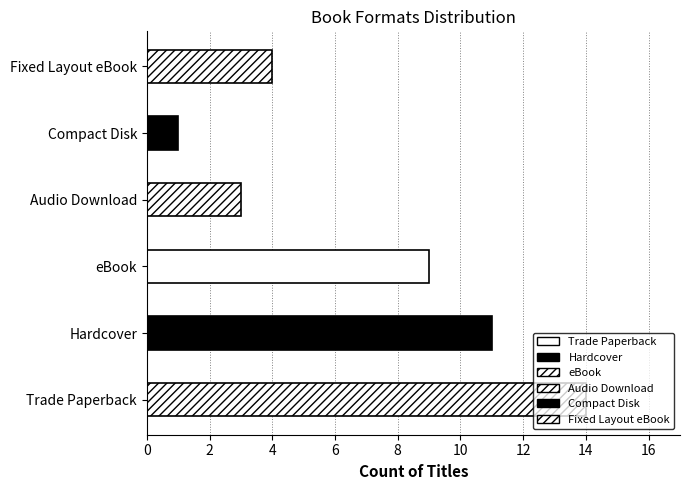

What is the difference between the highest and lowest values at Book Count?

13